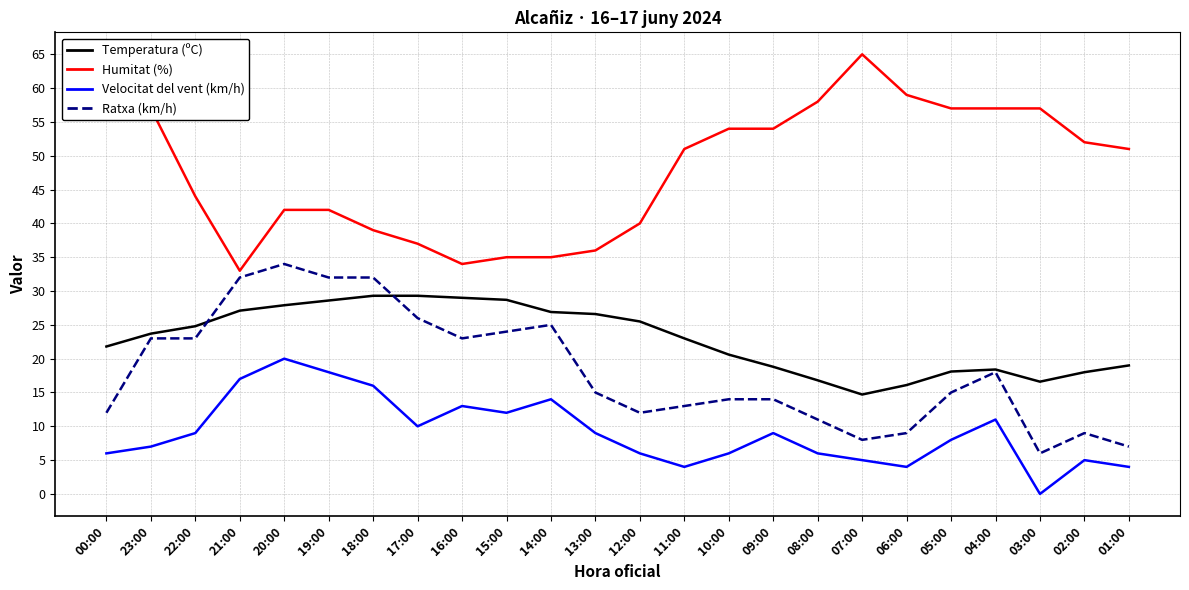

Which series changed the most between 00:00 and 15:00?

Humitat (%)